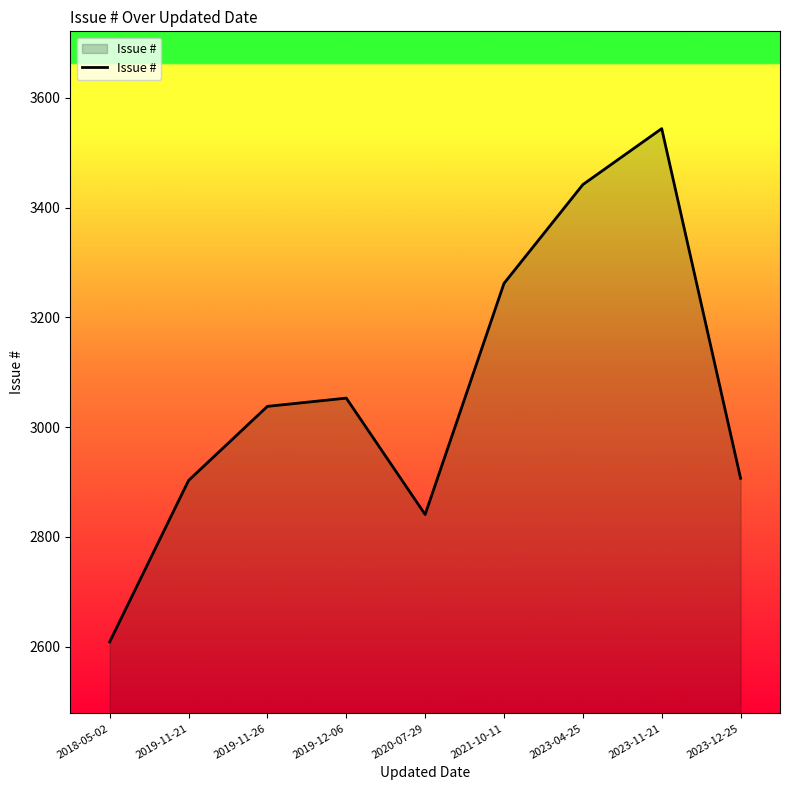

What is the ratio of the value at 2019-11-21 to the value at 2019-12-06?

1.0